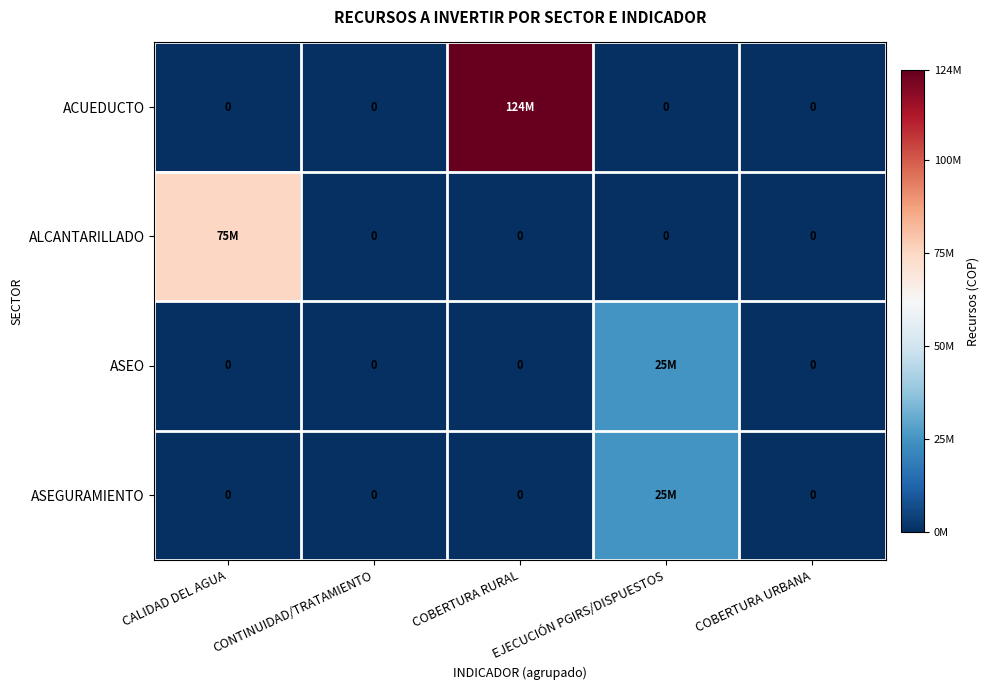

What is the difference between the maximum and minimum values in the ASEGURAMIENTO series?

25000000